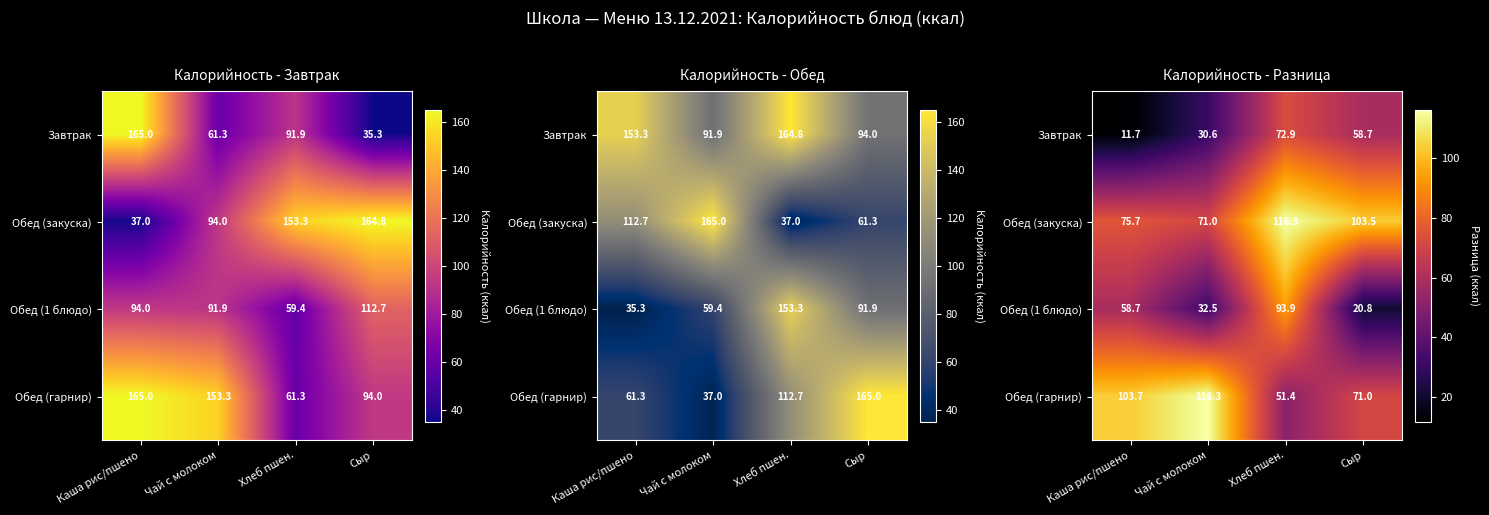

Is it true that Обед (1 блюдо) equals 20.8 at Сыр?

True